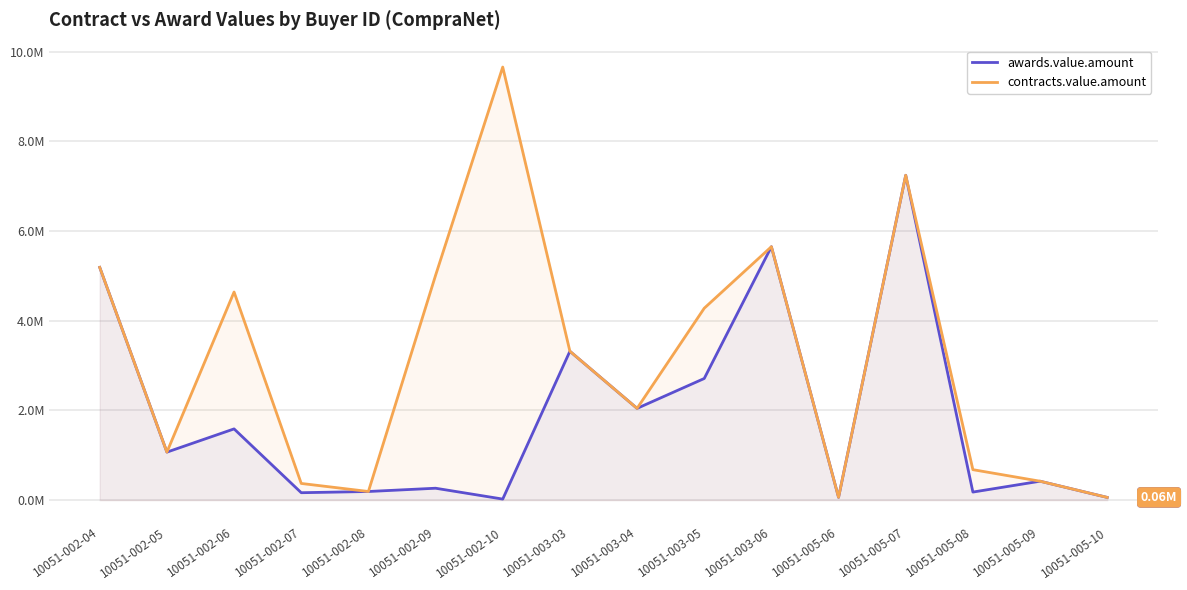

List the labels in order of contracts.value.amount value, smallest first.

10051-005-10, 10051-005-06, 10051-002-08, 10051-002-07, 10051-005-09, 10051-005-08, 10051-002-05, 10051-003-04, 10051-003-03, 10051-003-05, 10051-002-06, 10051-002-09, 10051-002-04, 10051-003-06, 10051-005-07, 10051-002-10